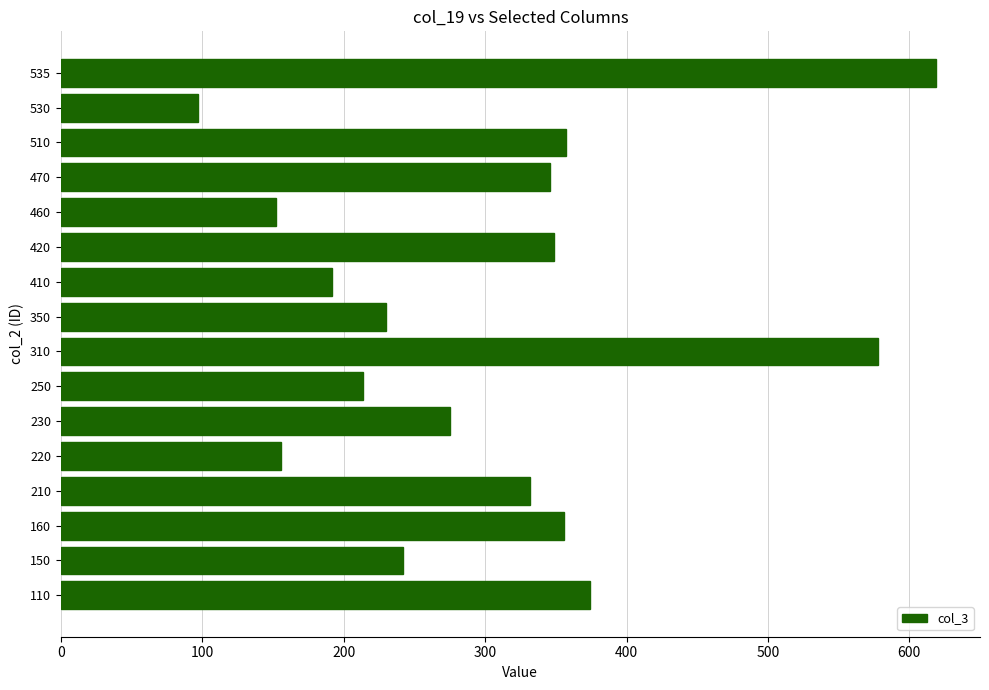

Approximately how many times larger is the value at 535 compared to 420?

1.8